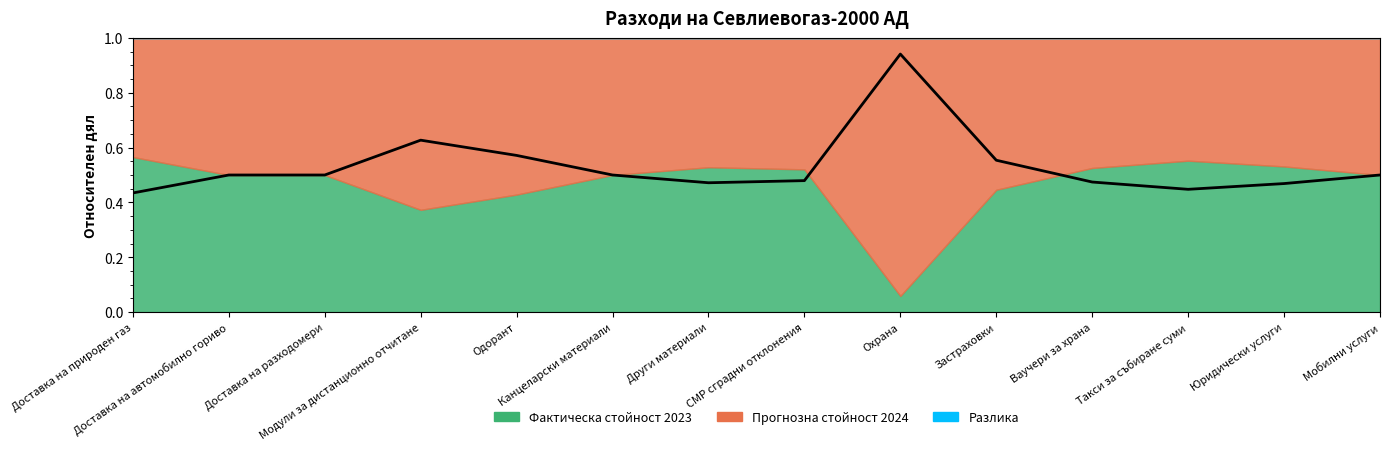

What is the change in value from Модули за дистанционно отчитане to Застраховки?

-0.1